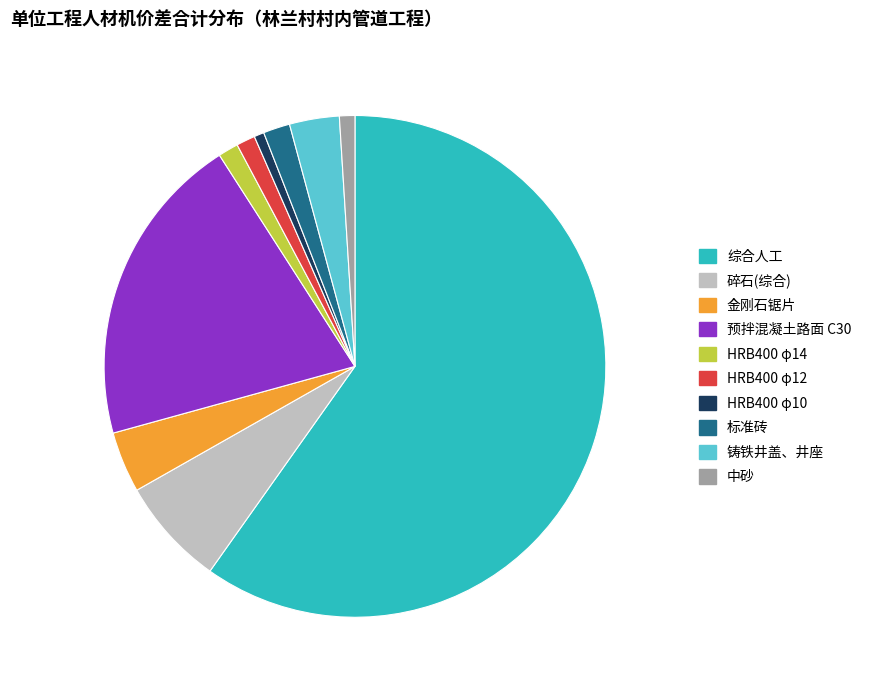

What is the largest slice in the pie chart?

综合人工